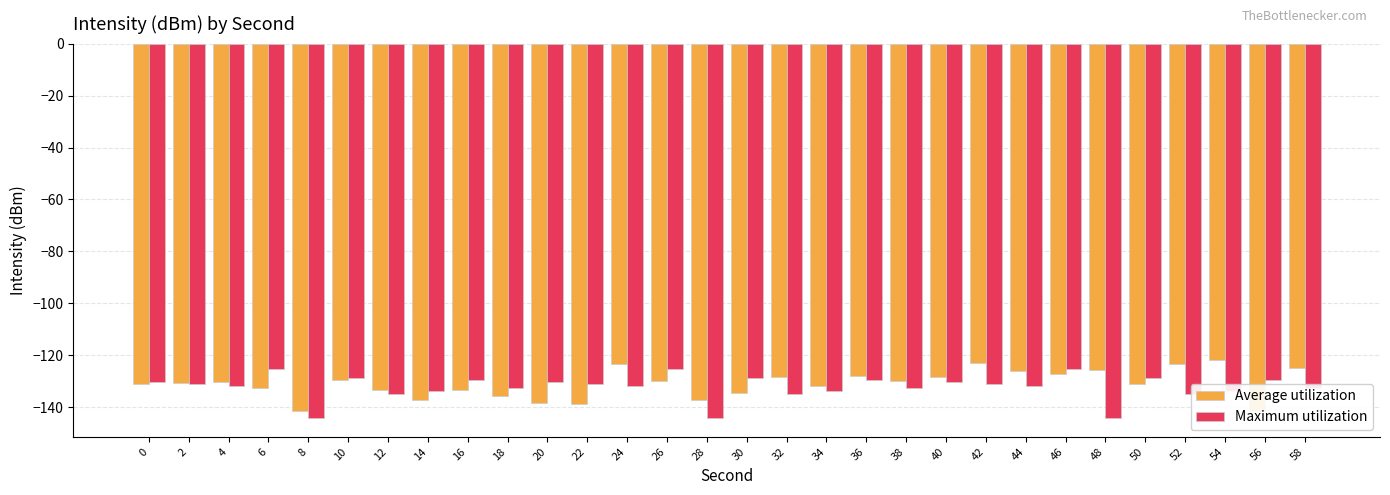

Does the chart contain stacked bars?

No